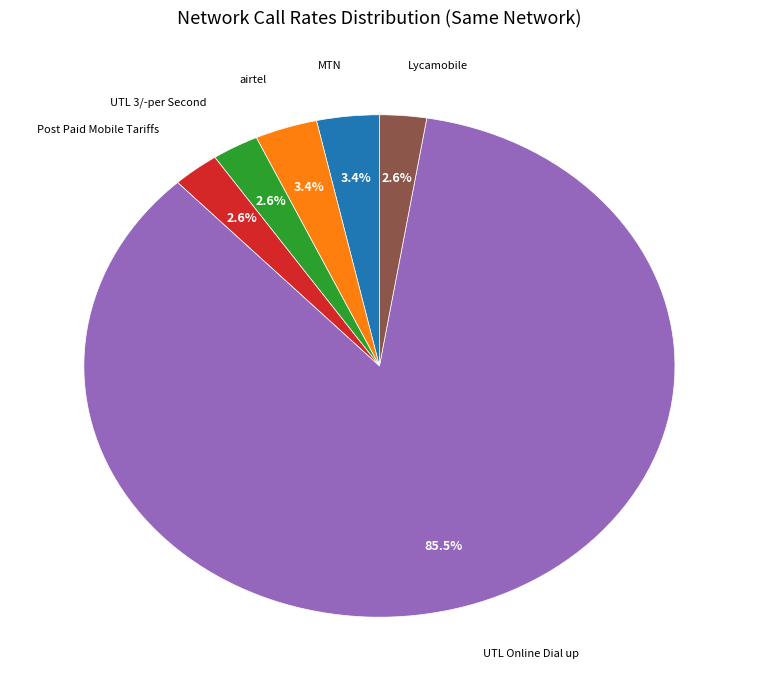

How many slices are in this pie chart?

6